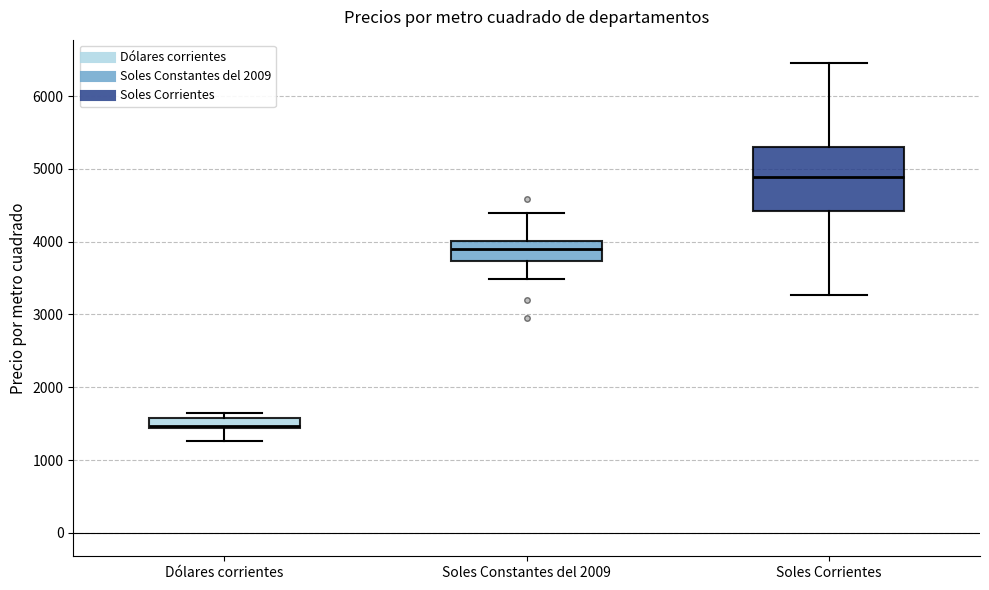

Comparing the boxes themselves (not the whiskers), which one is the tallest?

Soles Corrientes